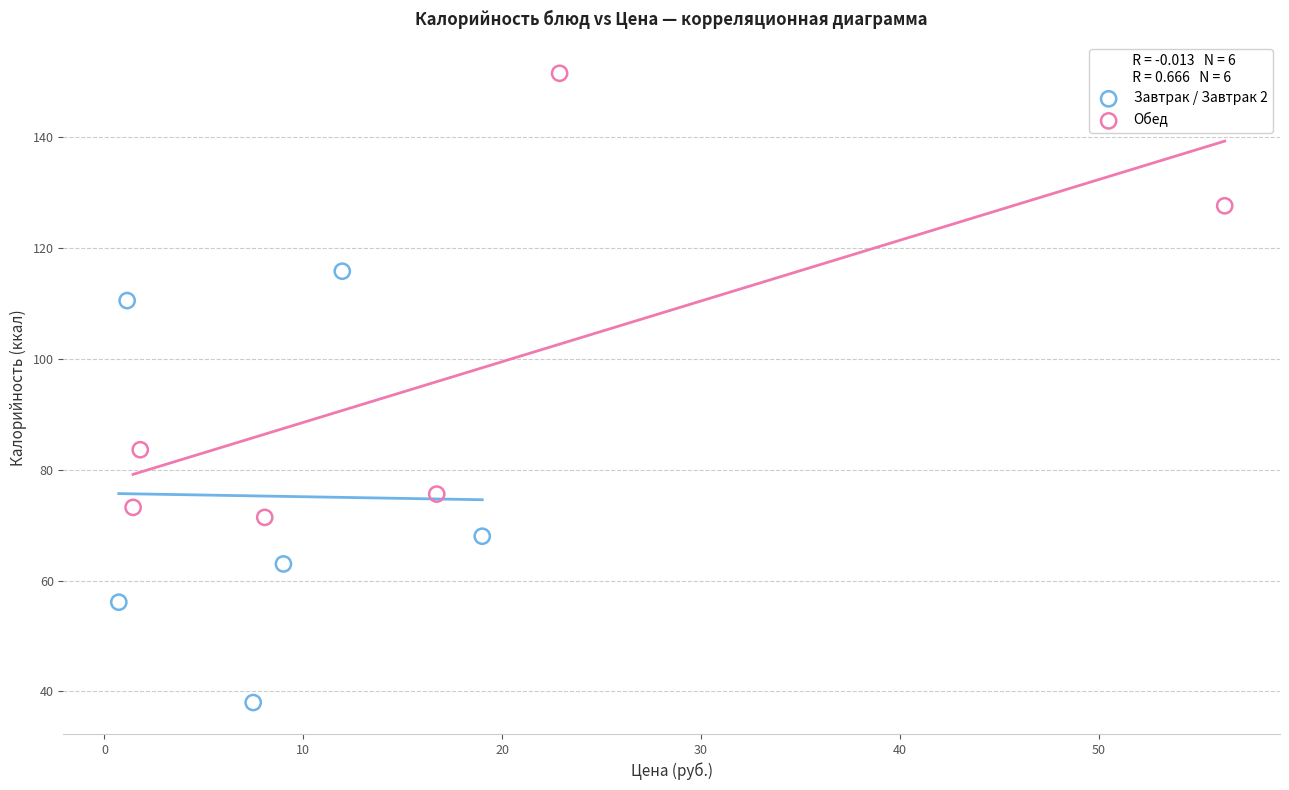

Which series contains the highest Y value?

Обед